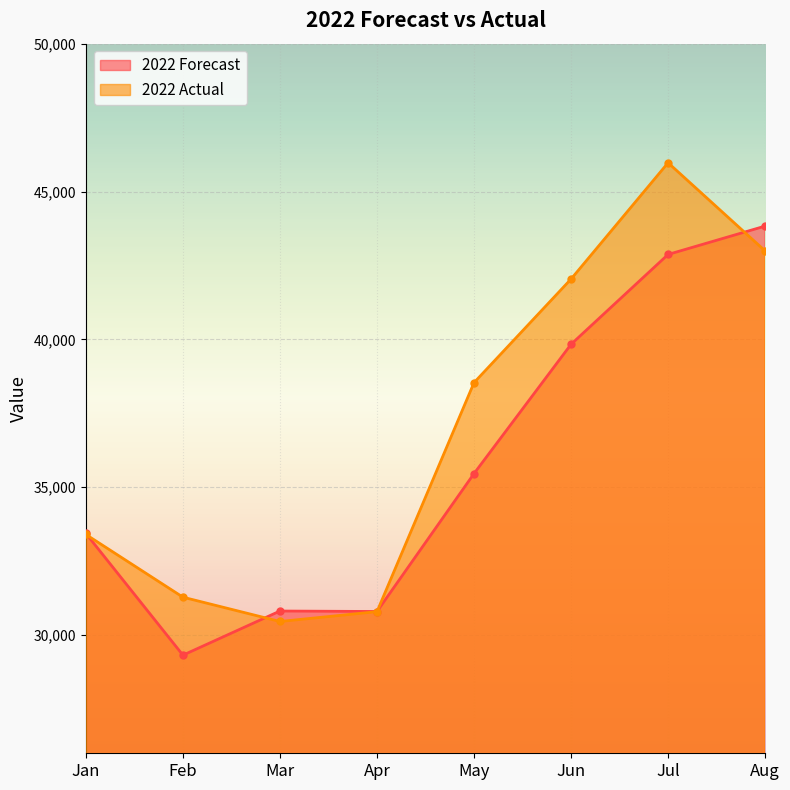

What is the average value of the 2022 Forecast series?

35794